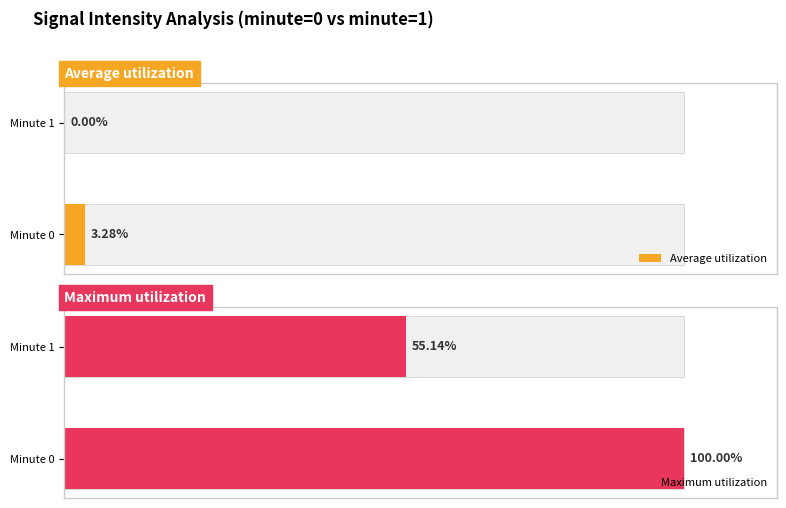

Is it true that Average utilization equals 1.9 at Minute 0?

False